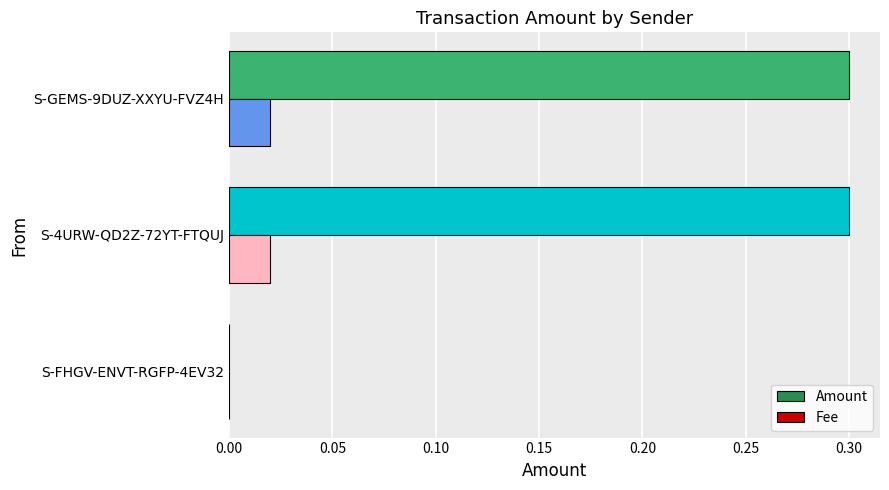

Is it true that Amount equals 0.1 at S-4URW-QD2Z-72YT-FTQUJ?

False